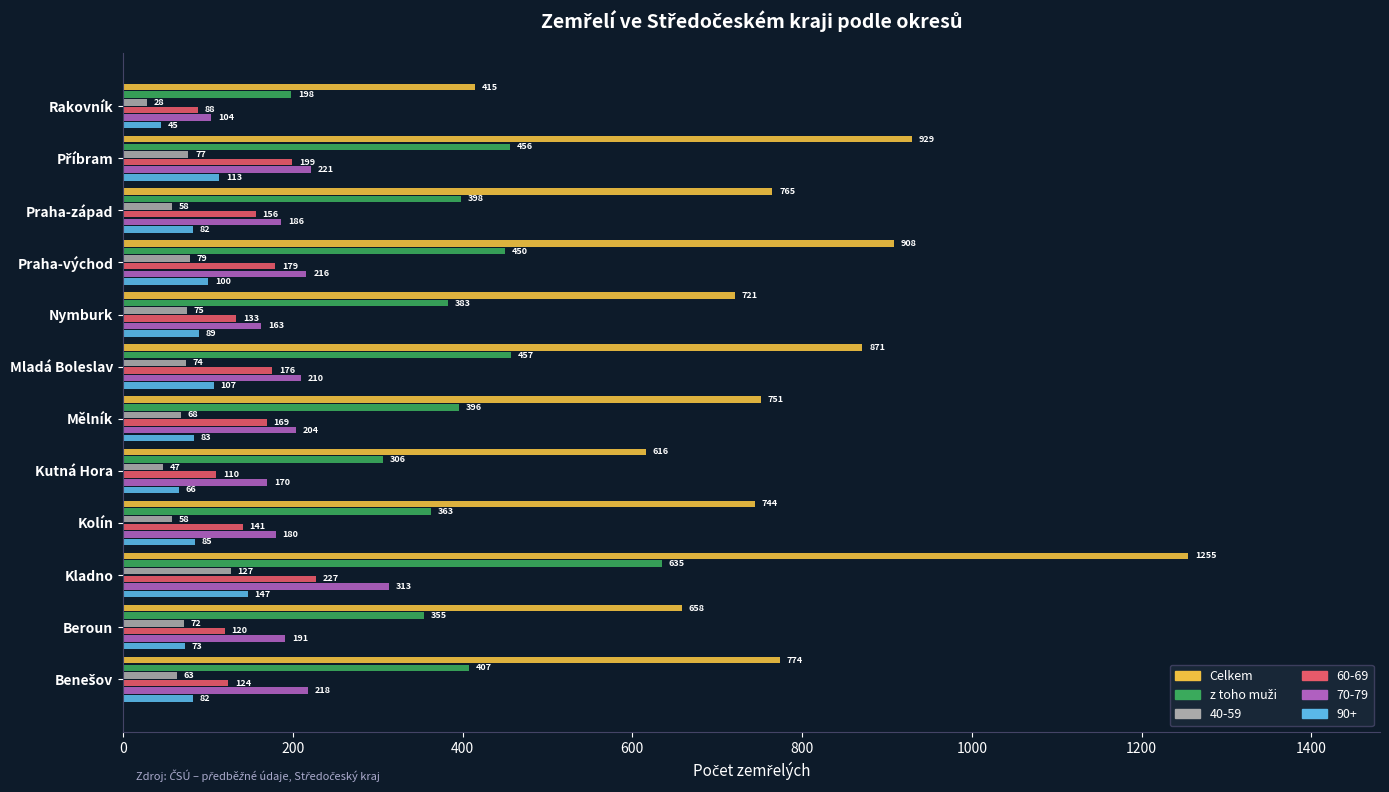

What value does the 70-79 series have at Mladá Boleslav?

210